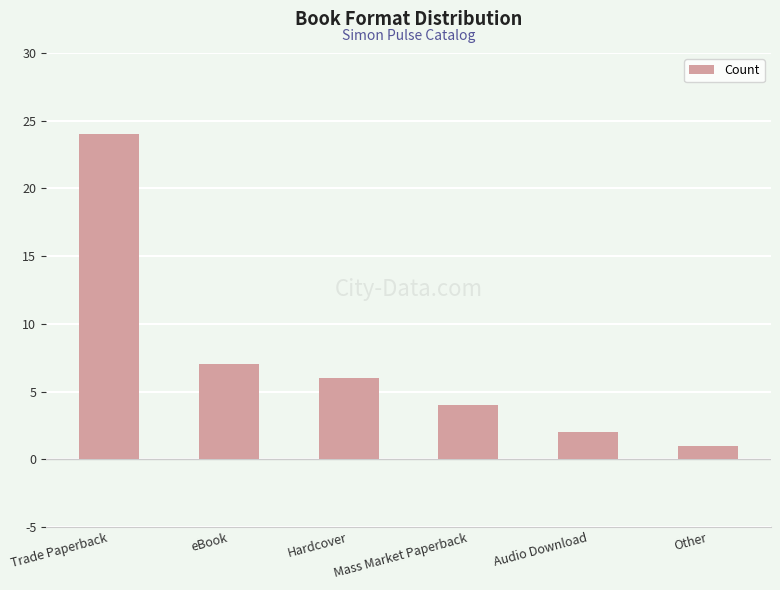

What is the label of the 6th bar from the left?

Other